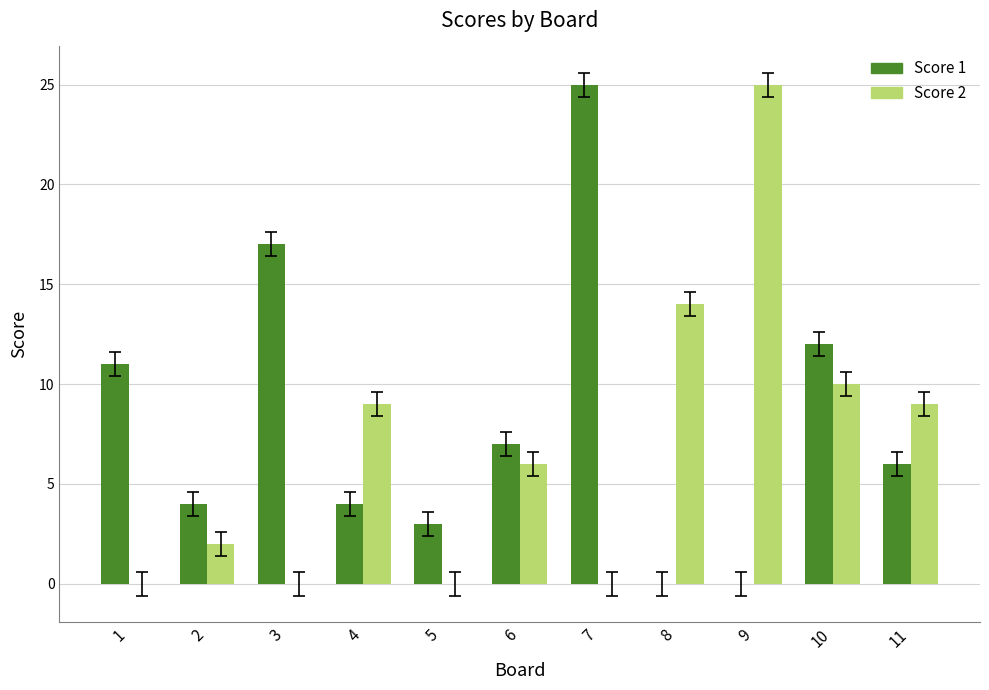

Is it true that Score 2 equals 9 at 11?

True